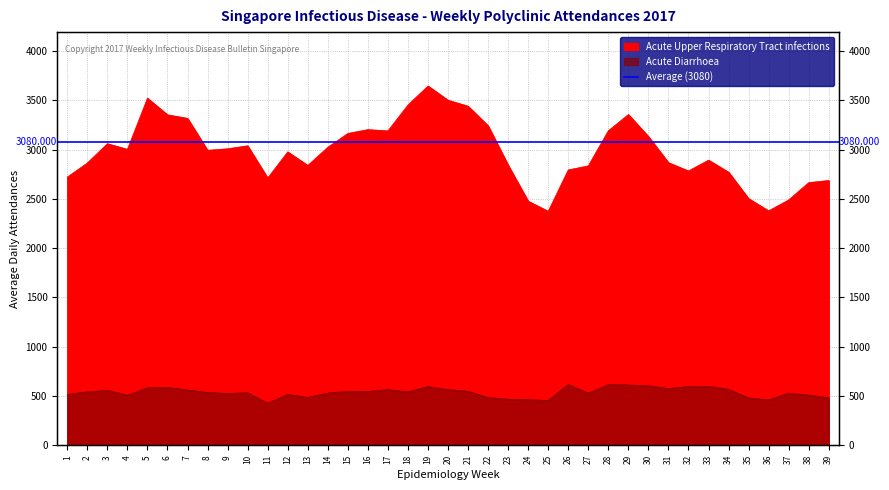

How many values in the Acute Diarrhoea series are below 541?

19